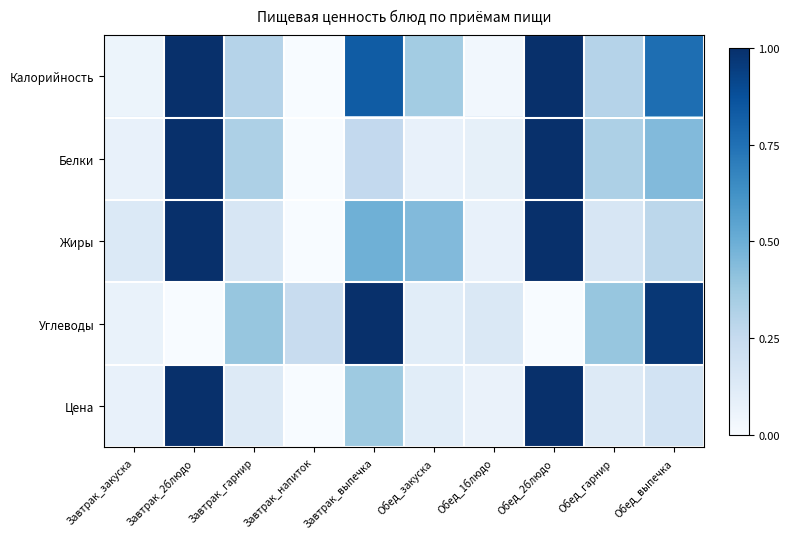

How many values in Цена are above zero?

9